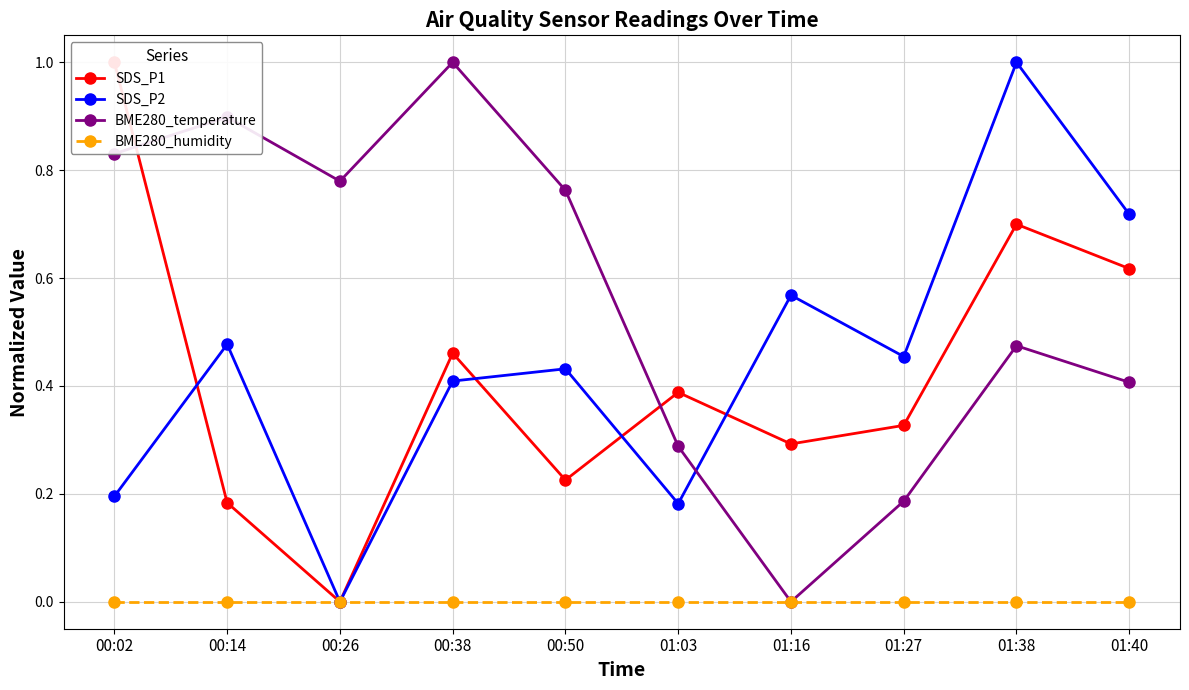

What is the label of the 9th point from the left?

01:38